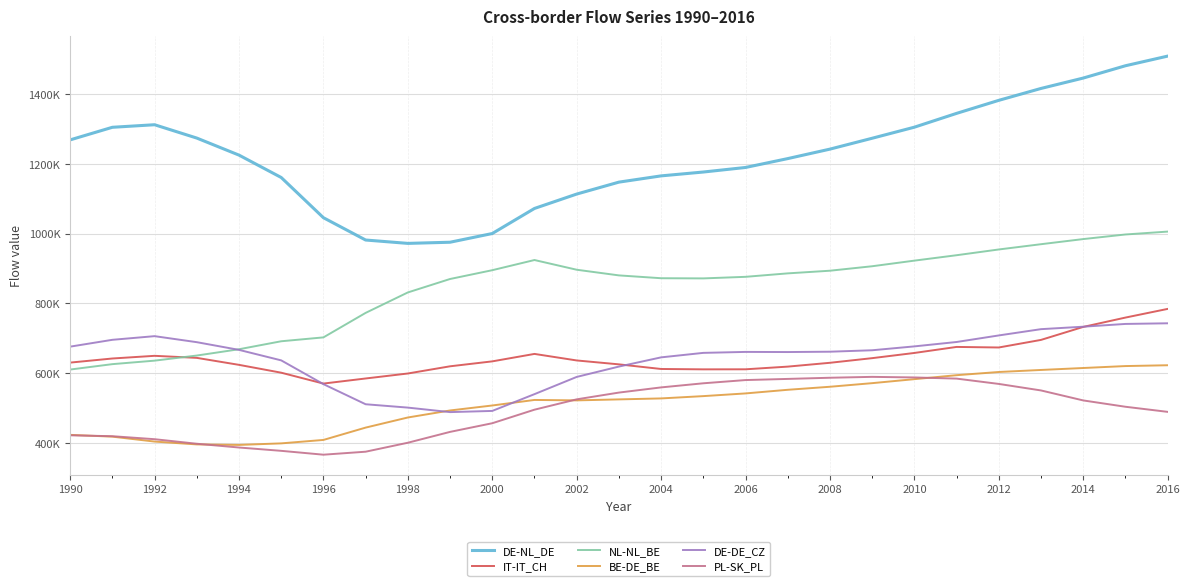

True or false: PL-SK_PL has more than 0 points higher than both neighbors.

True